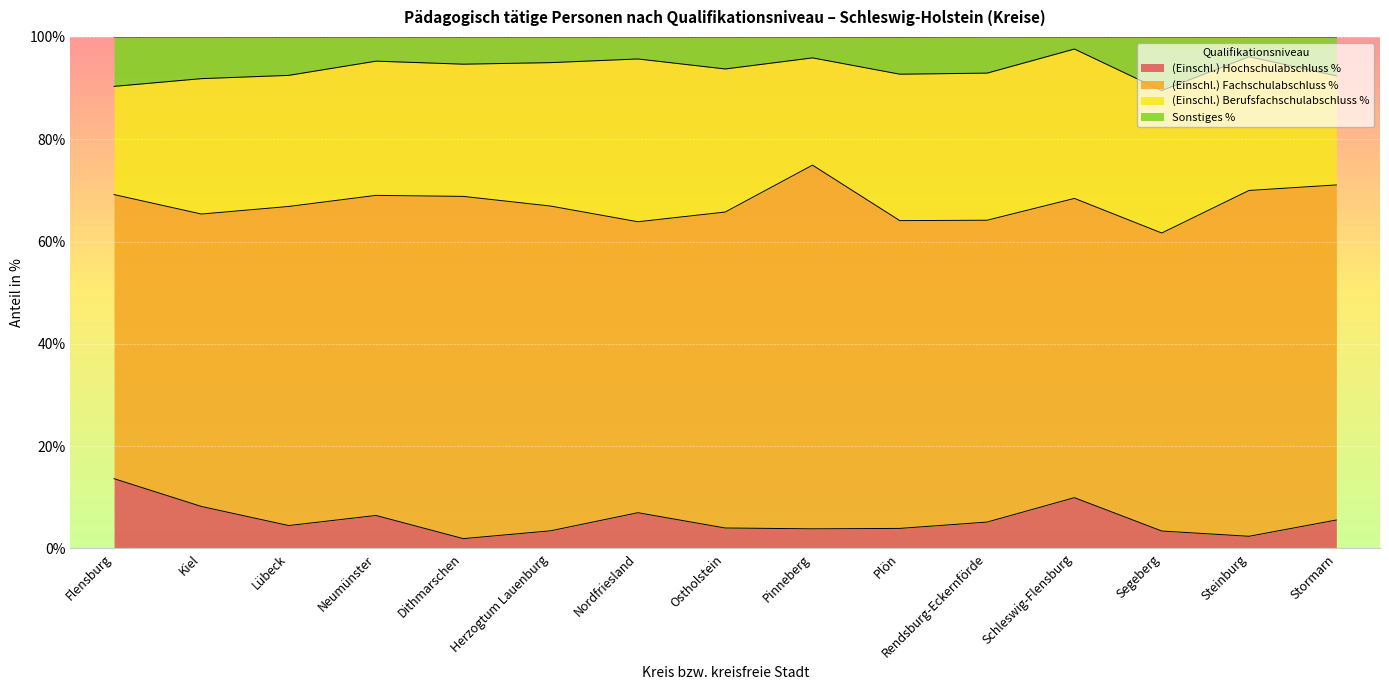

What is the highest value of the (Einschl.) Hochschulabschluss % series?

13.6